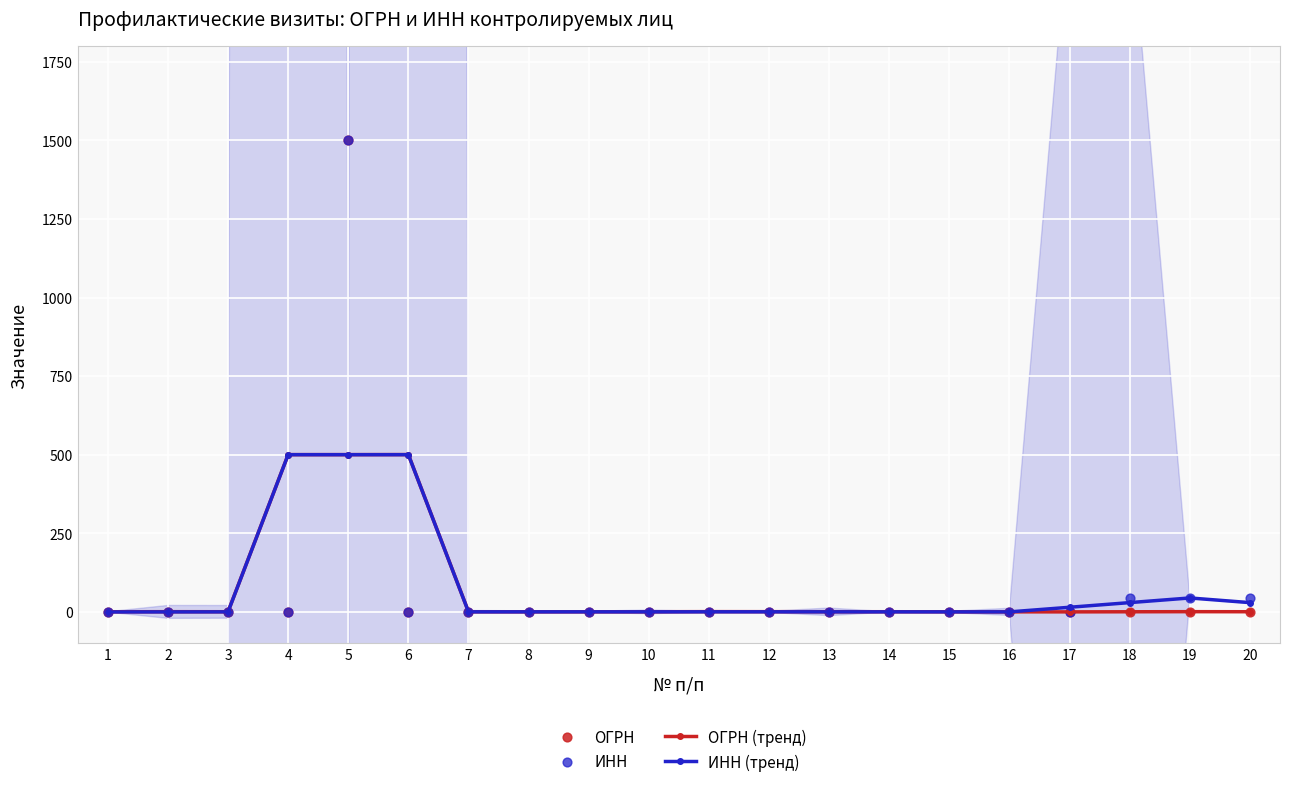

Which series reaches the minimum Y coordinate?

ОГРН